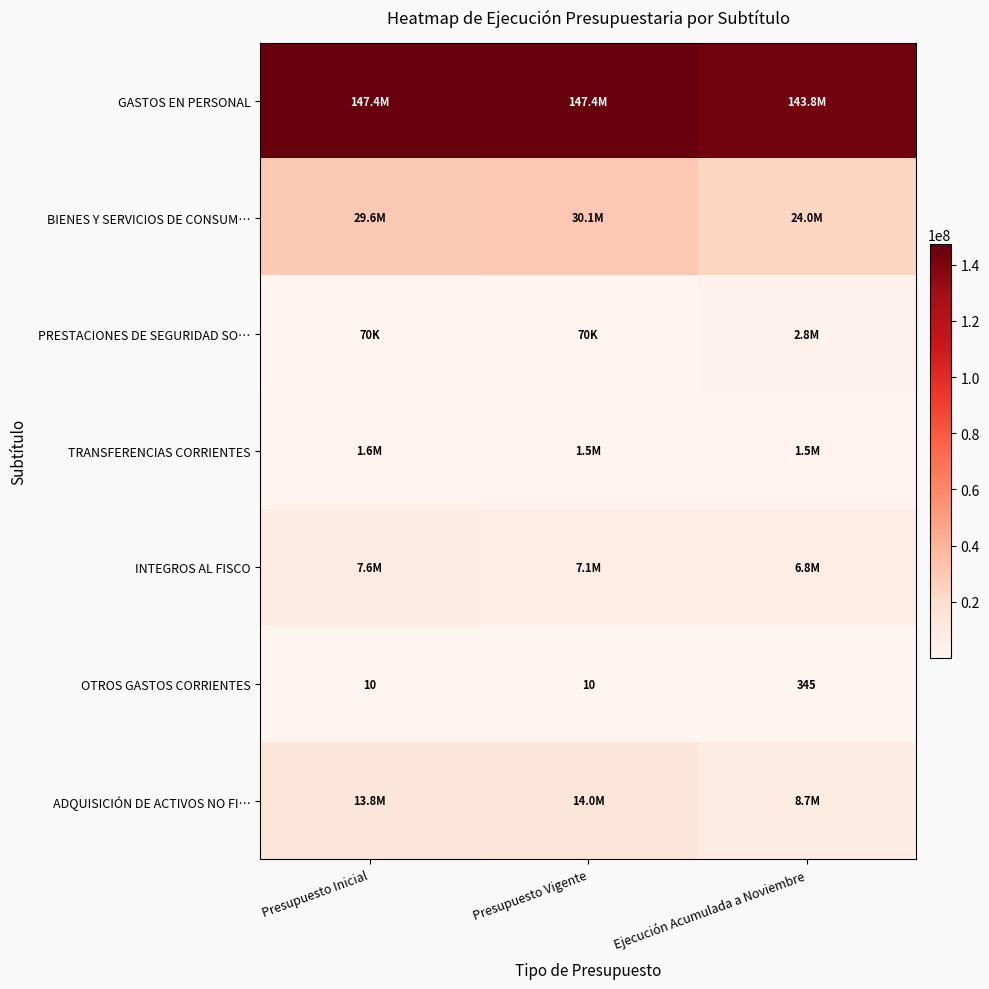

The OTROS GASTOS CORRIENTES series shows 14 at Presupuesto Vigente. True or false?

False